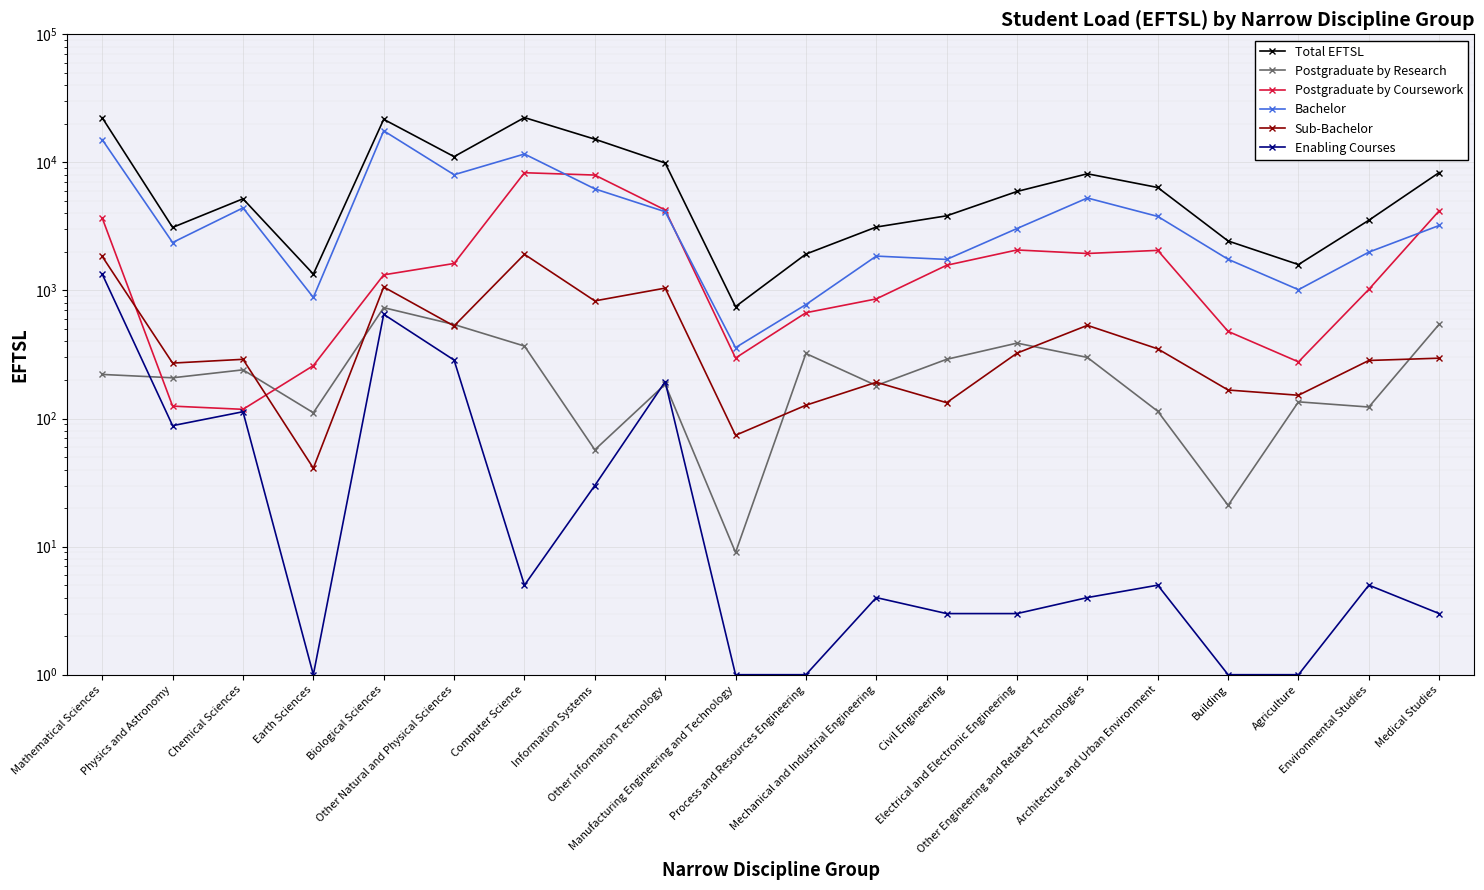

True or false: Postgraduate by Coursework has a value of 178 at Physics and Astronomy.

False